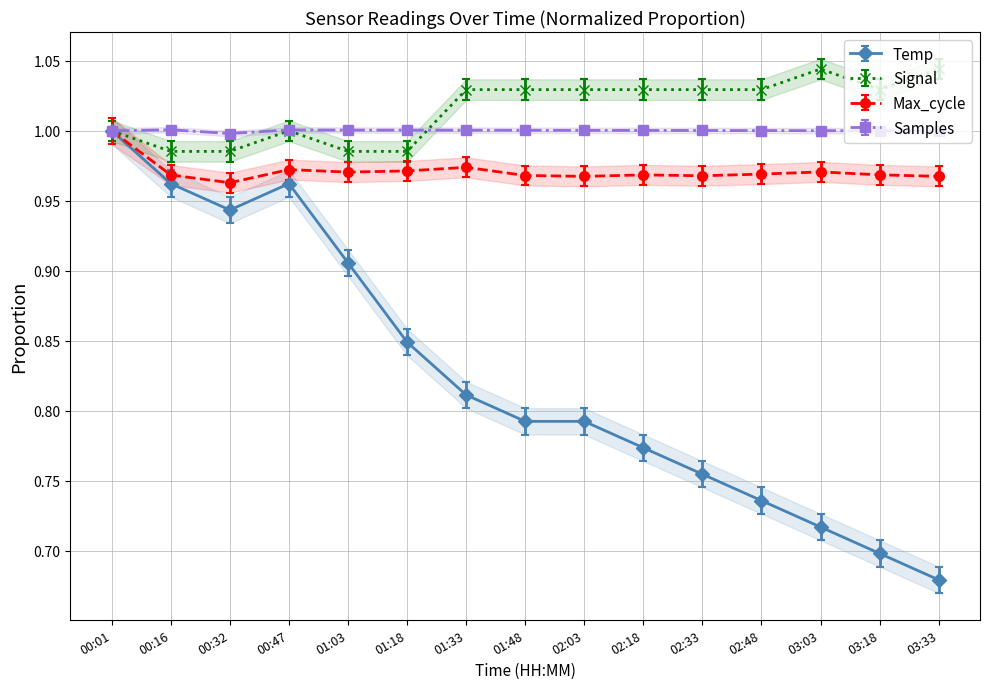

How many distinct data groups are displayed?

2